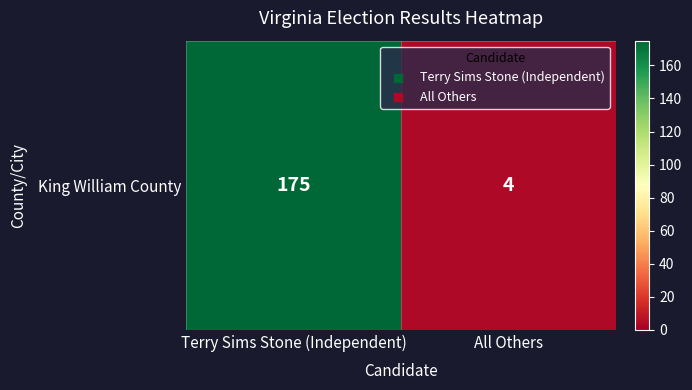

Read the value at Terry Sims Stone (Independent), to the nearest 10.

180